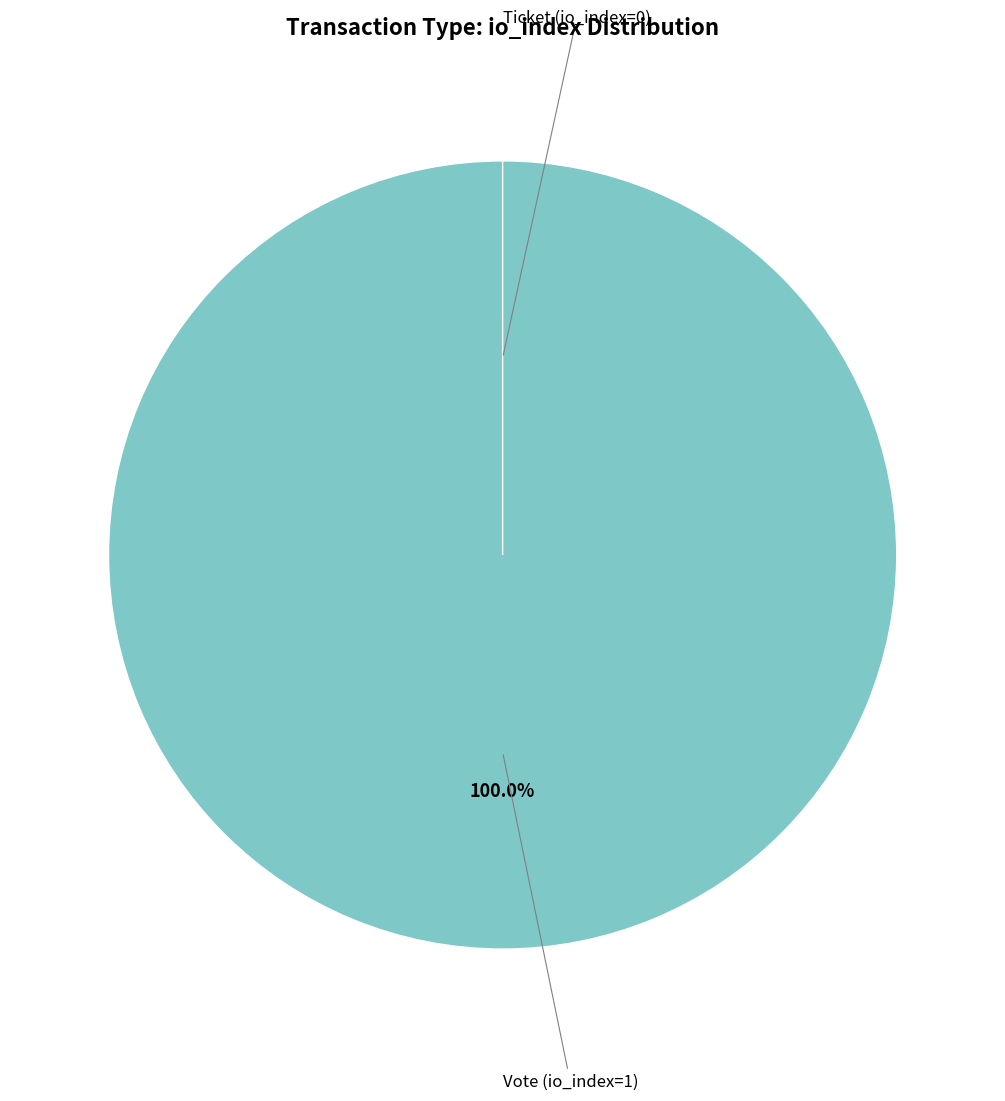

Do Ticket (io_index=0) and Vote (io_index=1) together represent more than half of the pie?

Yes